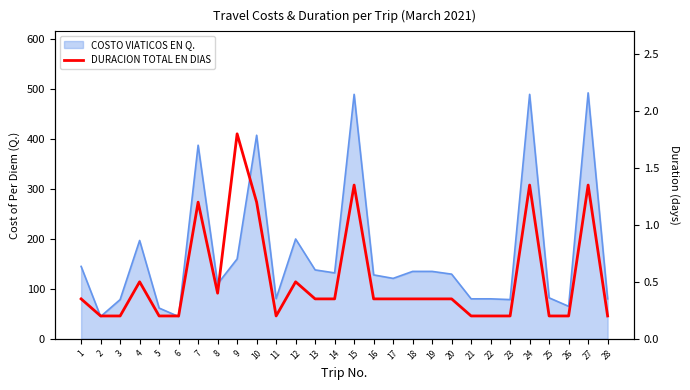

Reading left to right, extract all data points from this chart.

0.3	0.2	0.2	0.5	0.2	0.2	1.2	0.4	1.8	1.2	0.2	0.5	0.3	0.3	1.4	0.3	0.3	0.3	0.3	0.3	0.2	0.2	0.2	1.4	0.2	0.2	1.4	0.2